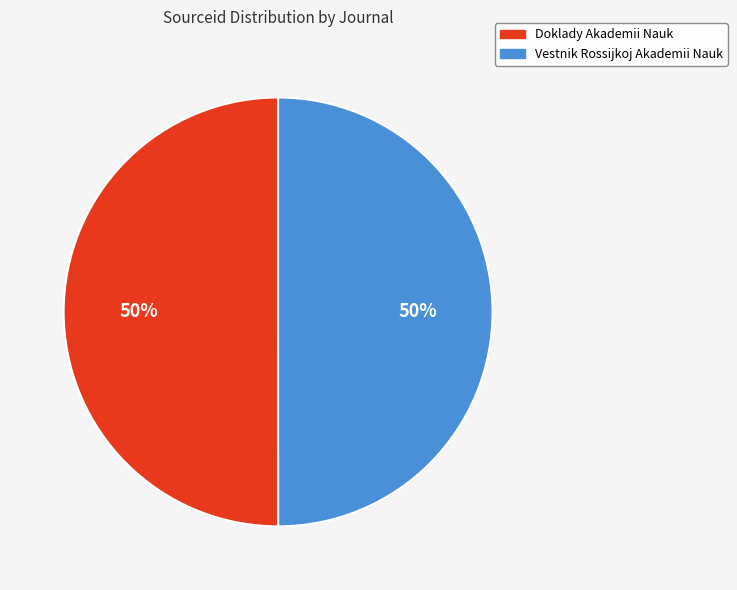

Is it true that Vestnik Rossijkoj Akademii Nauk is 50% of the pie?

True